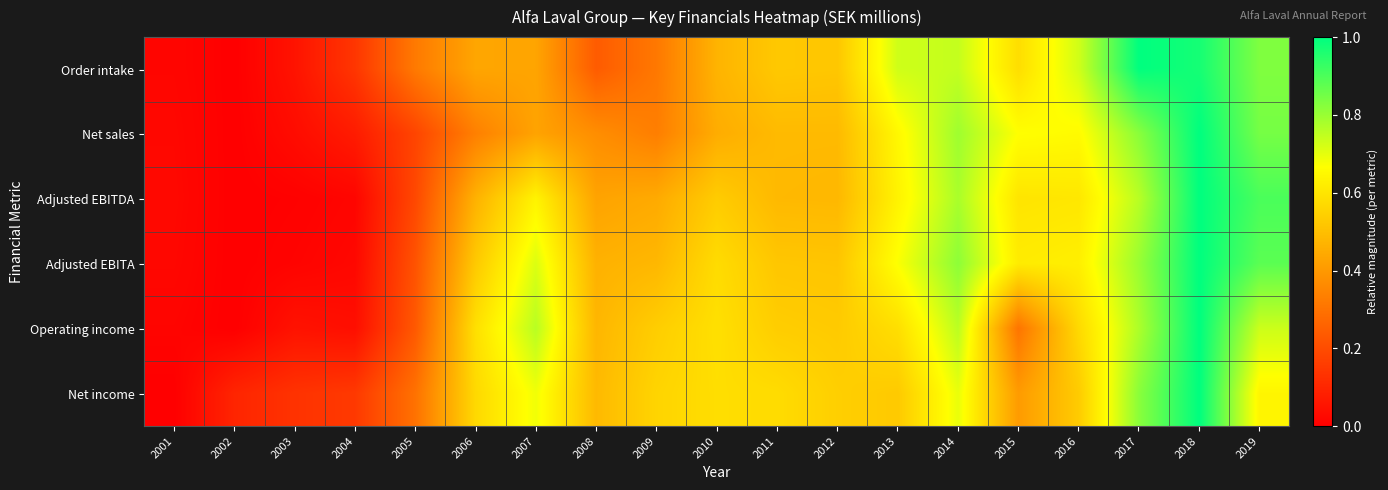

At which category is the sum across all series the highest?

2018